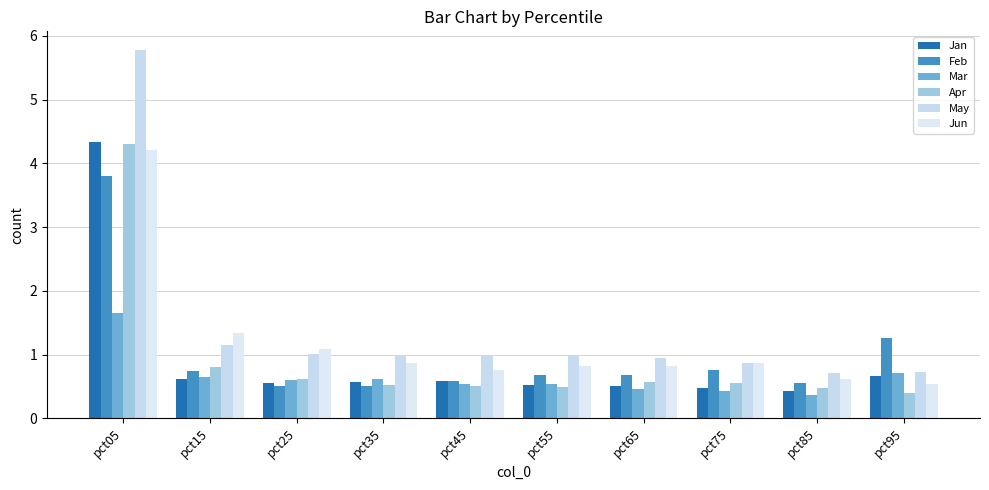

What is the difference between the maximum and minimum values in the Mar series?

1.3